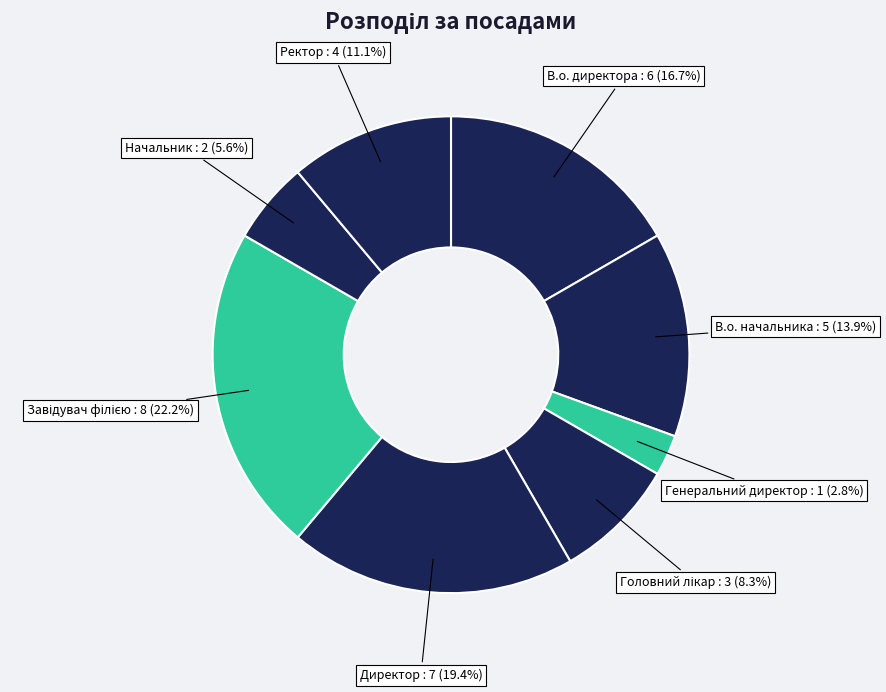

What is the ratio of the value at В.о. директора to the value at Начальник?

3.0